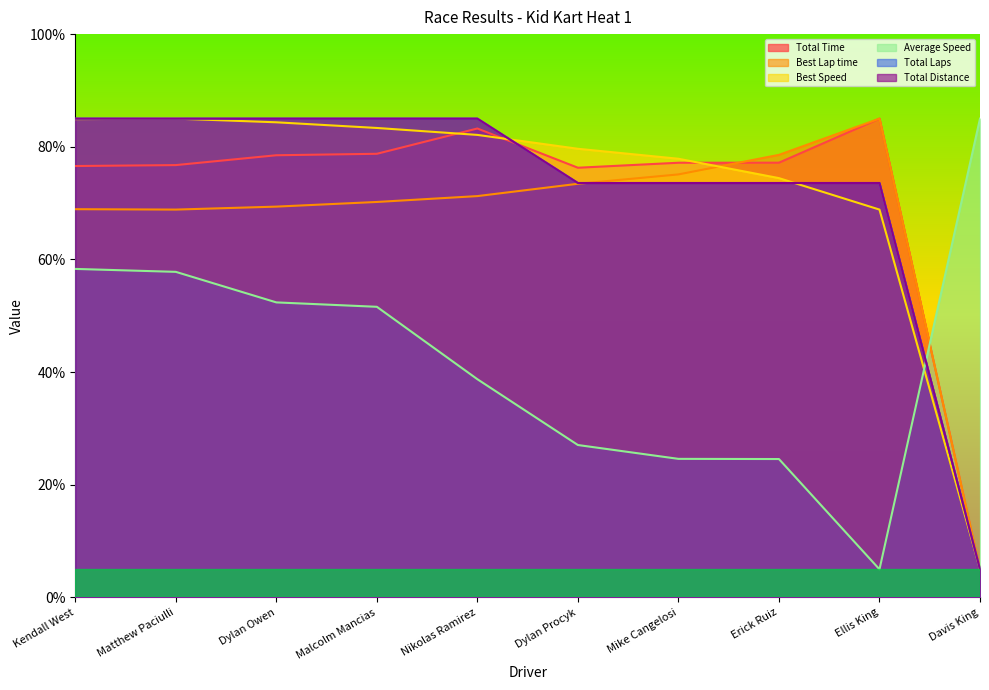

What is the label of the 1st point from the right?

Davis King